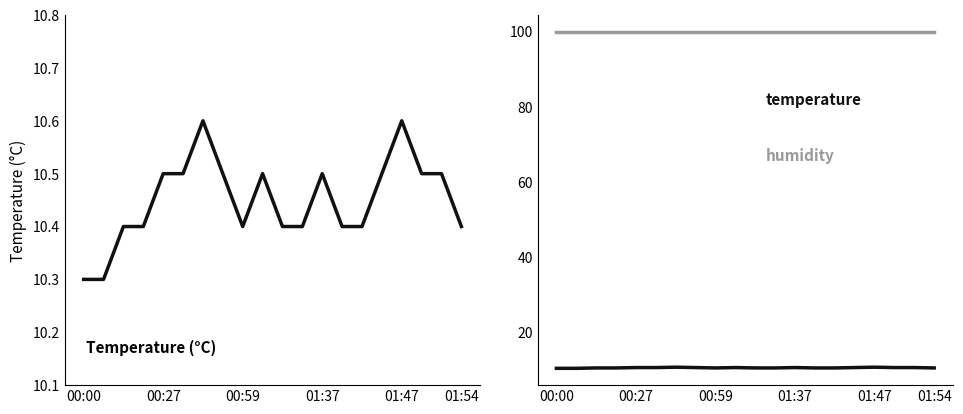

What are all the series names shown in the legend?

temperature, humidity